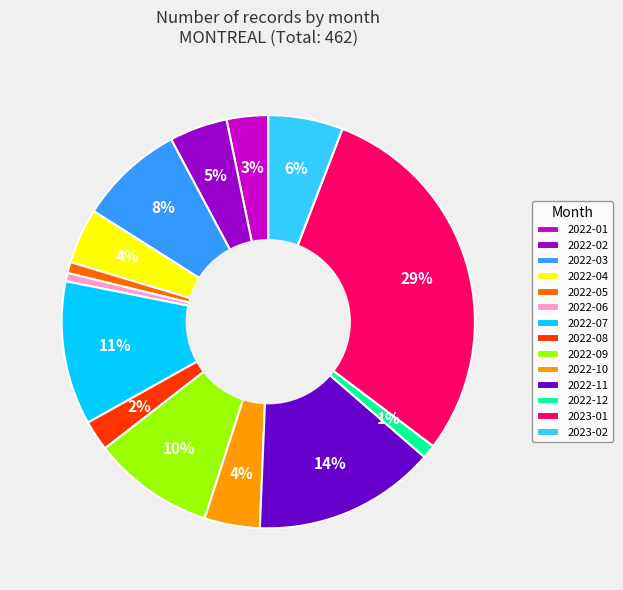

Is it true that 2022-01 is 16% of the pie?

False